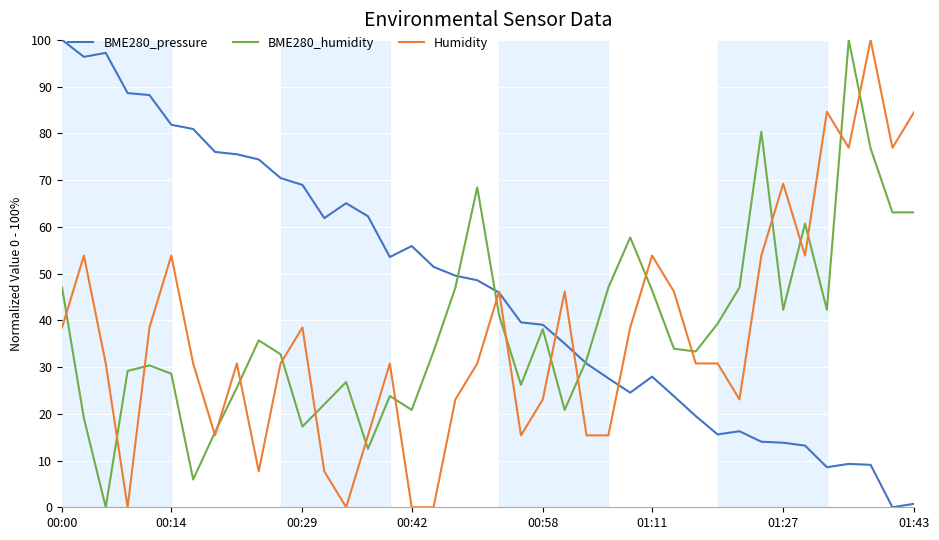

What is the sum of all Humidity values?

1461.5